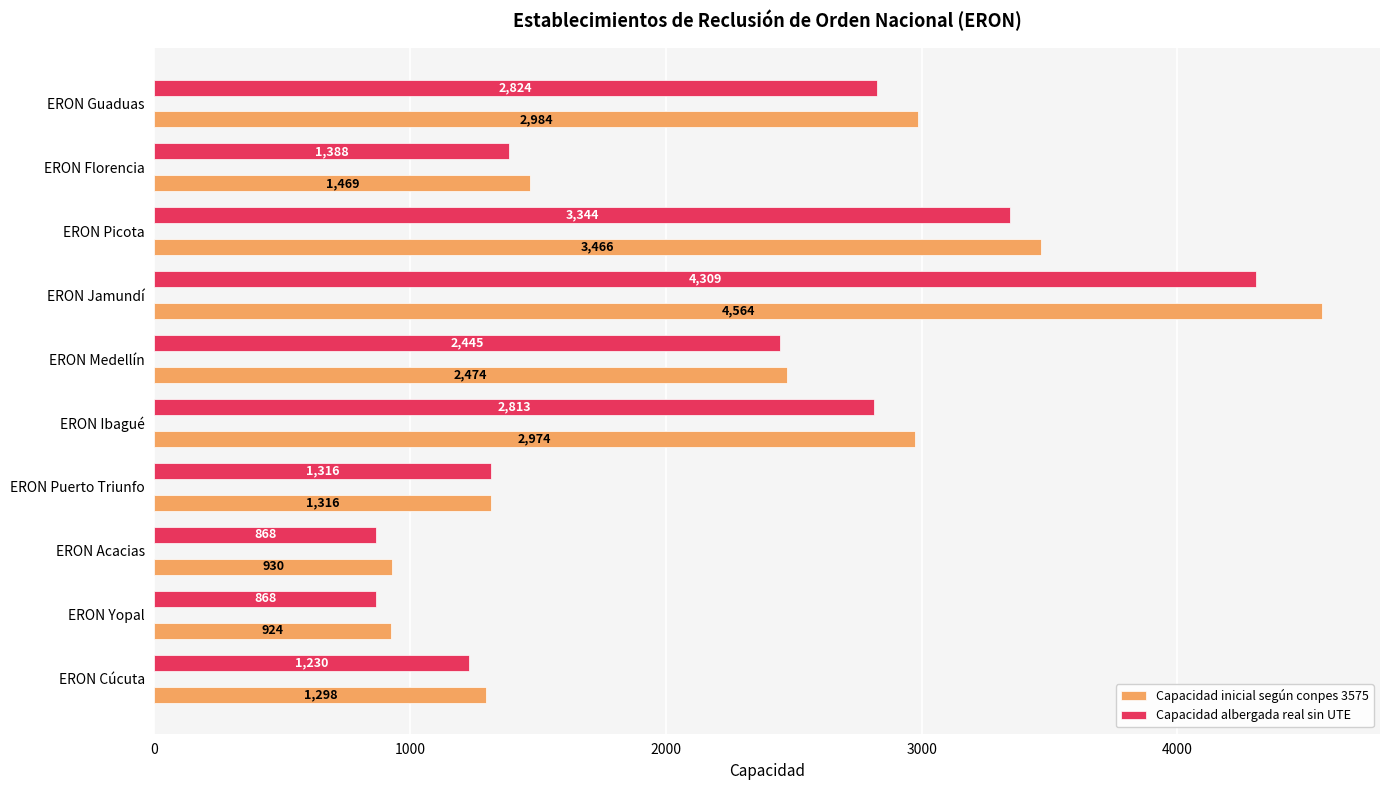

Is it true that Capacidad albergada real sin UTE equals 1406 at ERON Acacias?

False